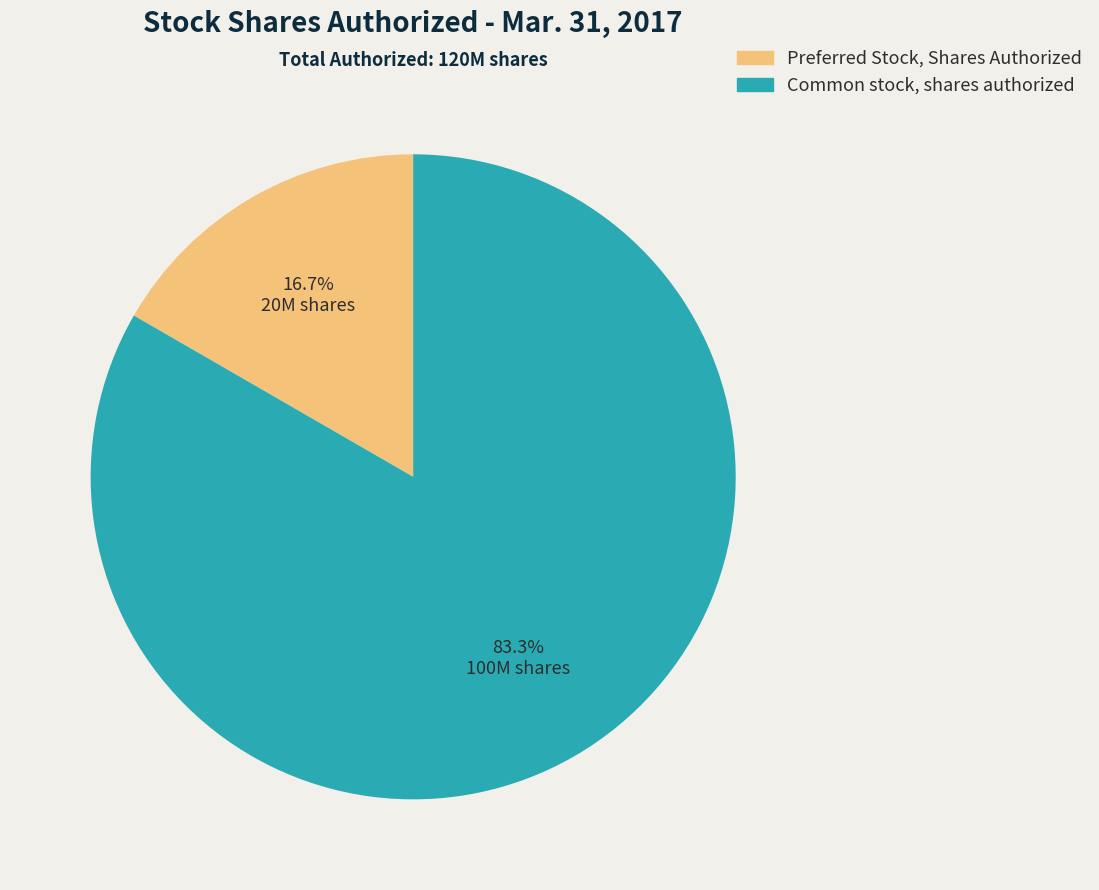

Which slice is the smallest?

Preferred Stock, Shares Authorized